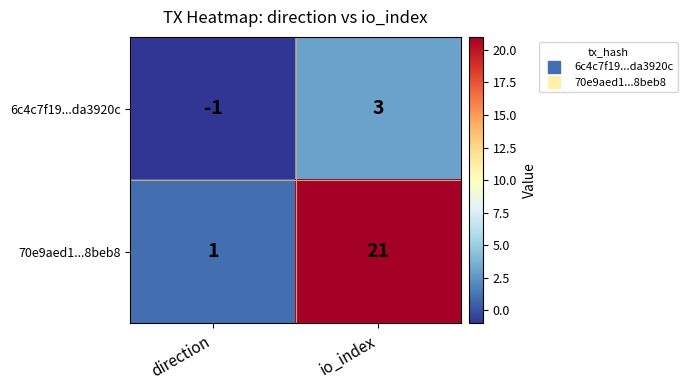

What is the total value across all series at io_index?

24